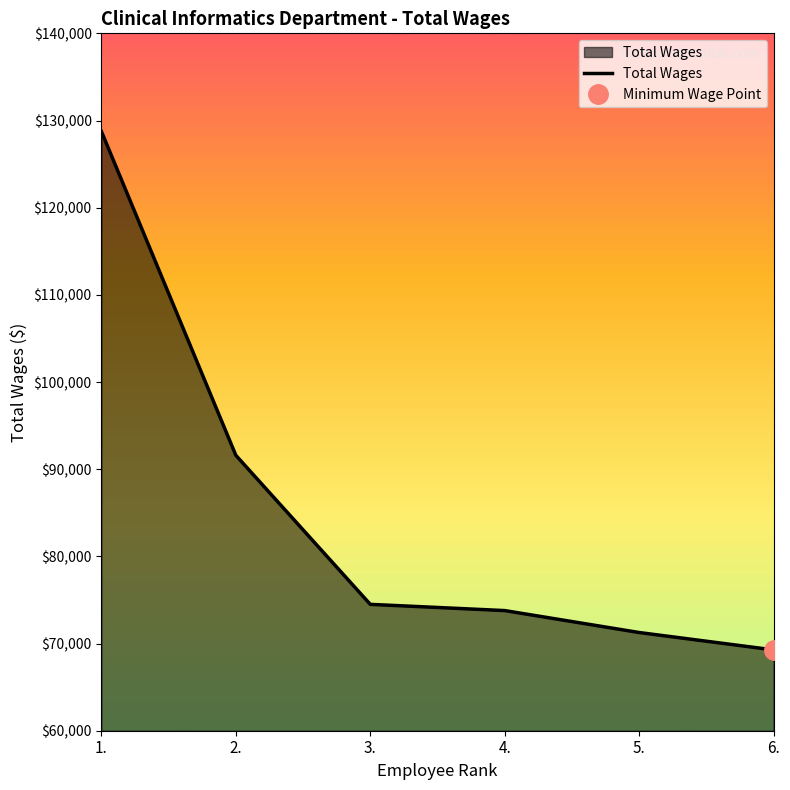

Reading right to left, transcribe all the data shown in this chart.

69270	71265	73782	74496	91593	128751